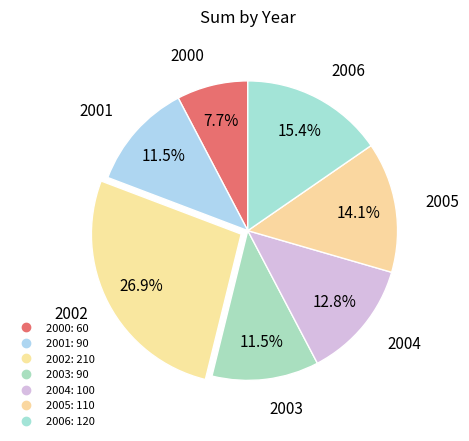

How many slices are in this pie chart?

7